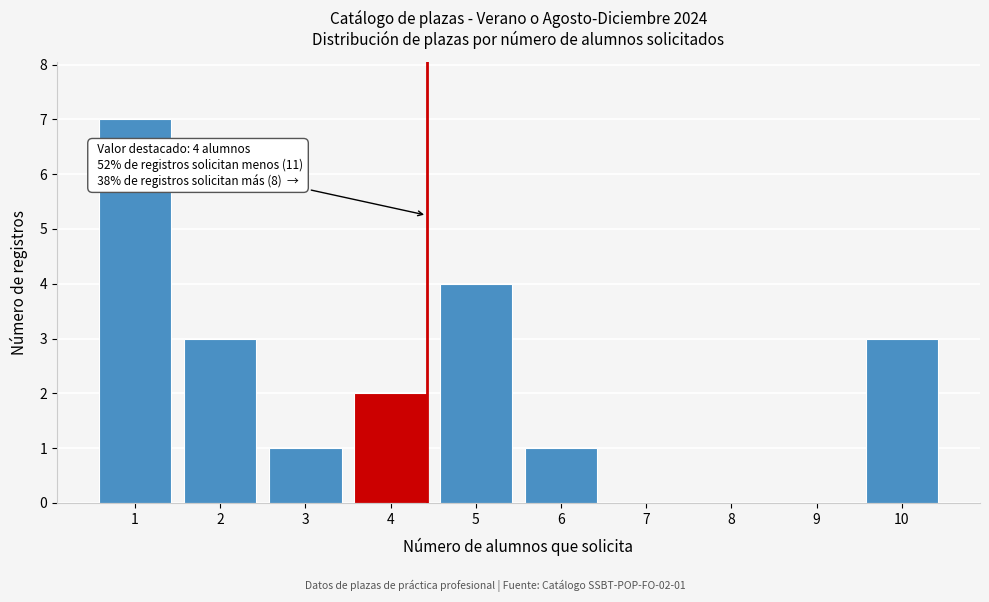

Reading left to right, transcribe all the data shown in this chart.

1=7	2=3	3=1	4=2	5=4	6=1	7=0	8=0	9=0	10=3